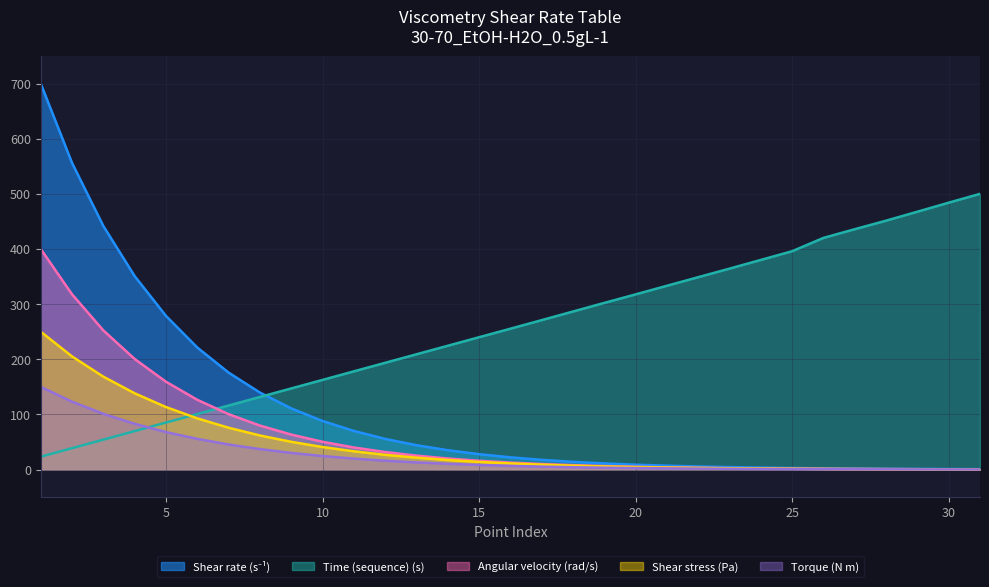

Reading left to right, extract all data points from this chart.

Shear rate (s⁻¹): 700.0	556.1	441.7	350.8	278.7	221.3	175.8	139.7	111.0	88.1	70.0	55.6	44.2	35.1	27.9	22.1	17.6	14.0	11.1	8.8	7.0	5.6	4.4	3.5	2.8	2.2	1.8	1.4	1.1	0.9	0.7
Time (sequence) (s): 23.3	38.8	54.2	69.7	85.2	100.7	116.1	131.6	147.1	162.5	178.1	193.6	209.0	224.5	240.0	255.4	271.0	286.6	302.2	317.7	333.3	348.9	364.4	380.2	396.0	420.1	435.9	451.4	467.6	484.0	500.0
Shear stress (Pa): 250.0	205.1	168.4	138.3	113.3	92.8	75.8	61.8	50.3	40.8	33.1	26.7	21.5	17.3	13.8	11.1	8.9	7.0	5.6	4.5	3.6	2.9	2.2	1.8	1.4	1.1	0.8	0.7	0.6	0.5	0.4
Torque (N m): 150.0	123.1	101.1	82.9	68.0	55.7	45.5	37.1	30.2	24.5	19.9	16.0	12.9	10.4	8.3	6.7	5.3	4.2	3.3	2.7	2.1	1.7	1.3	1.1	0.9	0.6	0.5	0.4	0.3	0.3	0.3
Angular velocity (rad/s): 400.0	317.8	252.3	200.5	159.3	126.5	100.5	79.8	63.4	50.4	40.0	31.8	25.2	20.1	15.9	12.7	10.0	8.0	6.3	5.0	4.0	3.2	2.5	2.0	1.6	1.3	1.0	0.8	0.6	0.5	0.4